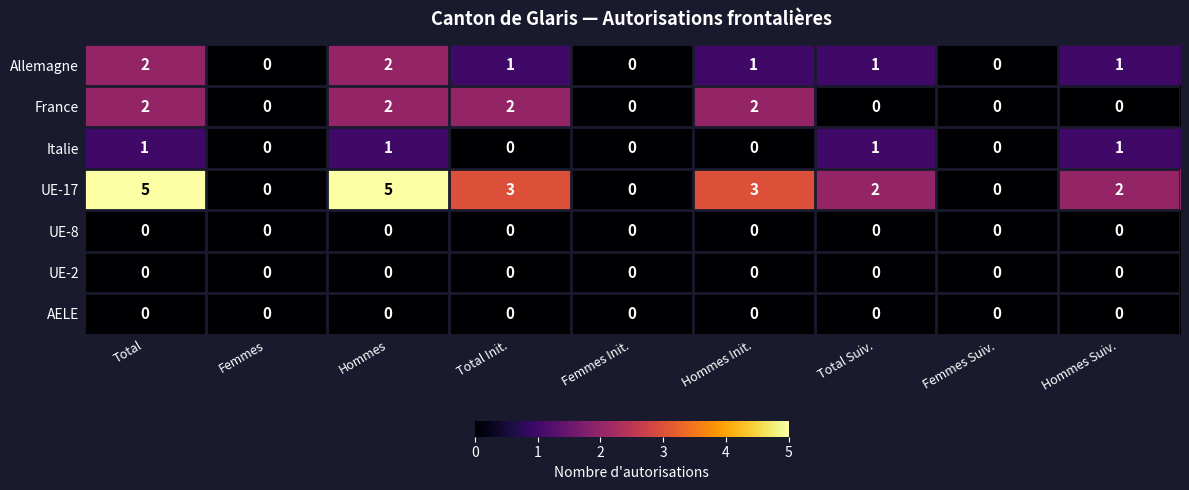

Which series changed the most between Total Init. and Hommes Suiv.?

France